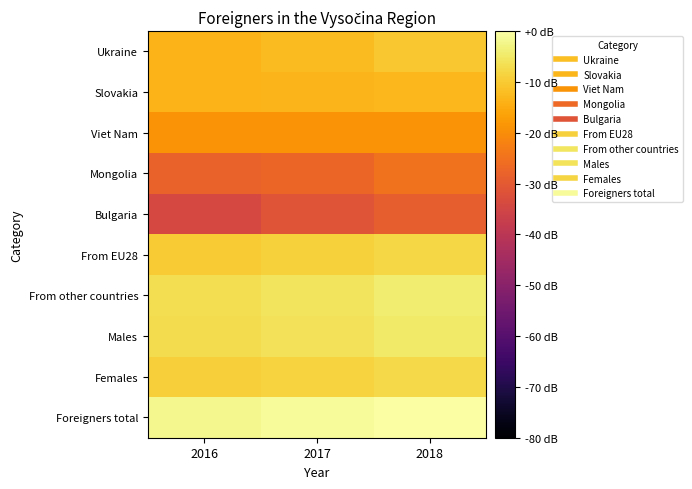

Which has a higher value, 2018 or 2017?

2018